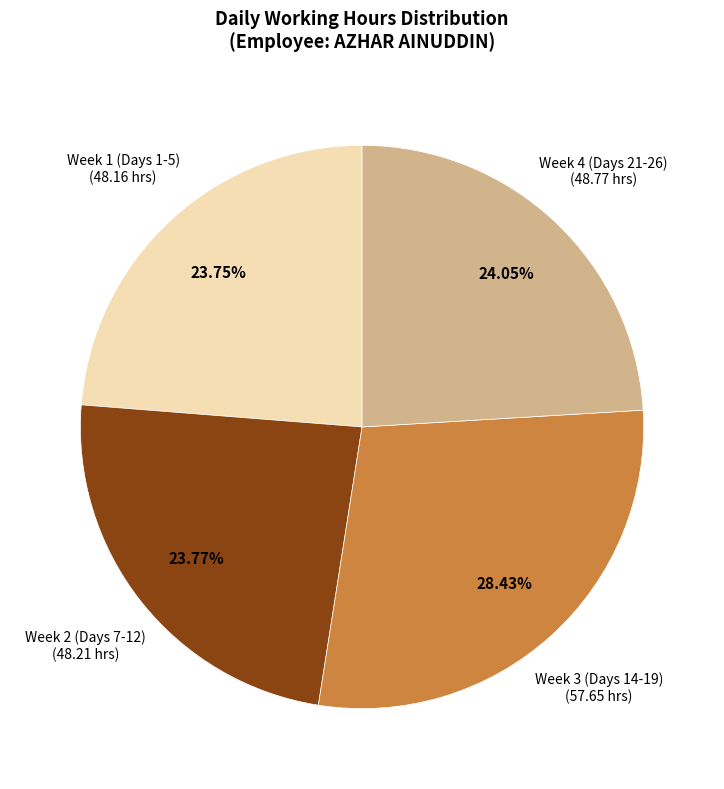

Is the sum of Week 2 (Days 7-12) and Week 4 (Days 21-26) greater than half?

No